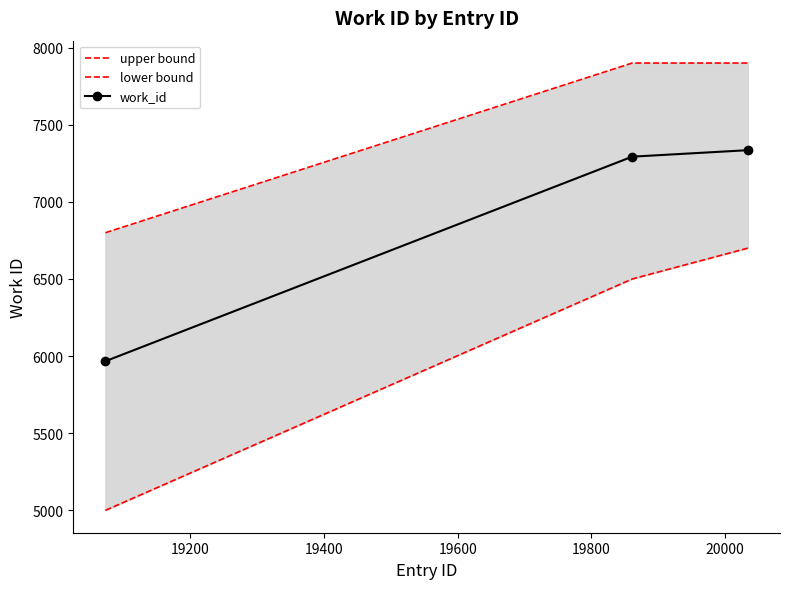

What is the highest value of the work_id series?

7335